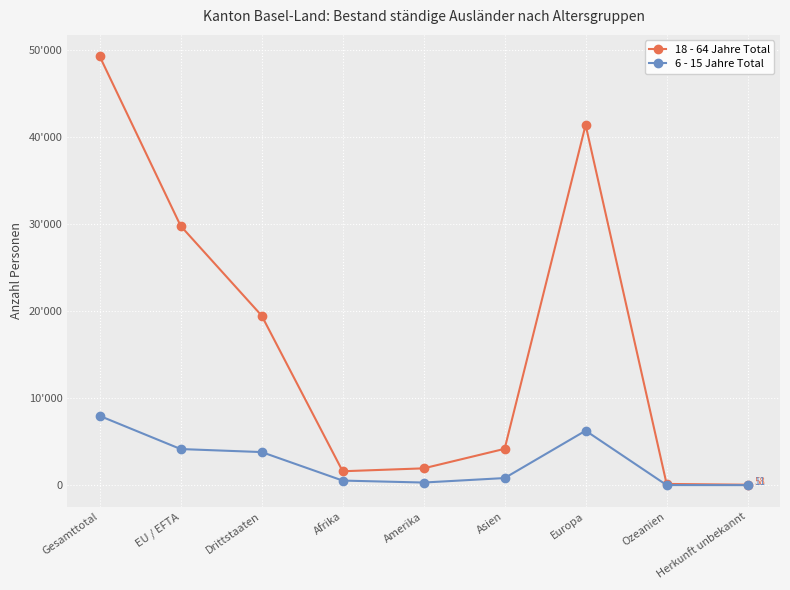

True or false: 18 - 64 Jahre Total and 6 - 15 Jahre Total cross at least once.

False